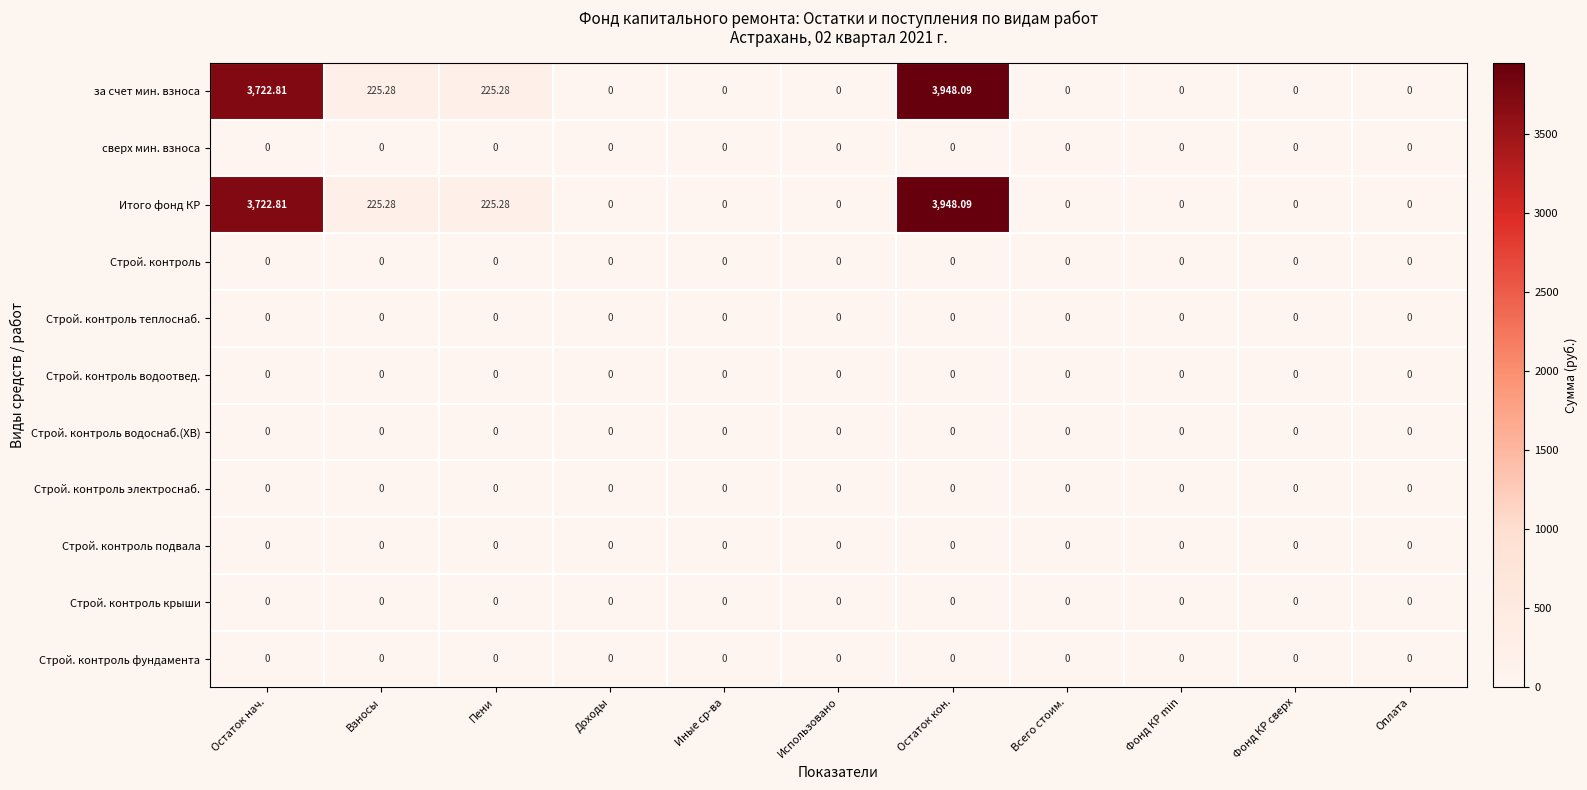

At which category is the sum across all series the highest?

Остаток кон.